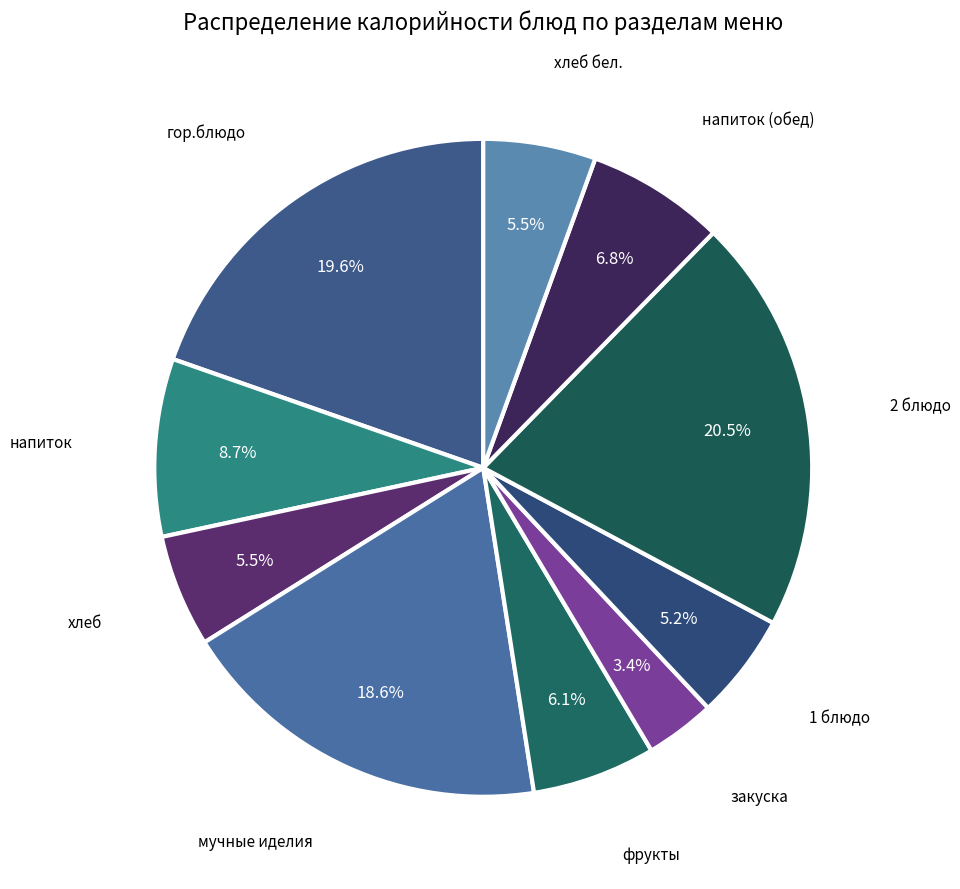

To the nearest percent, what is the difference between the мучные иделия and хлеб slice percentages?

13%